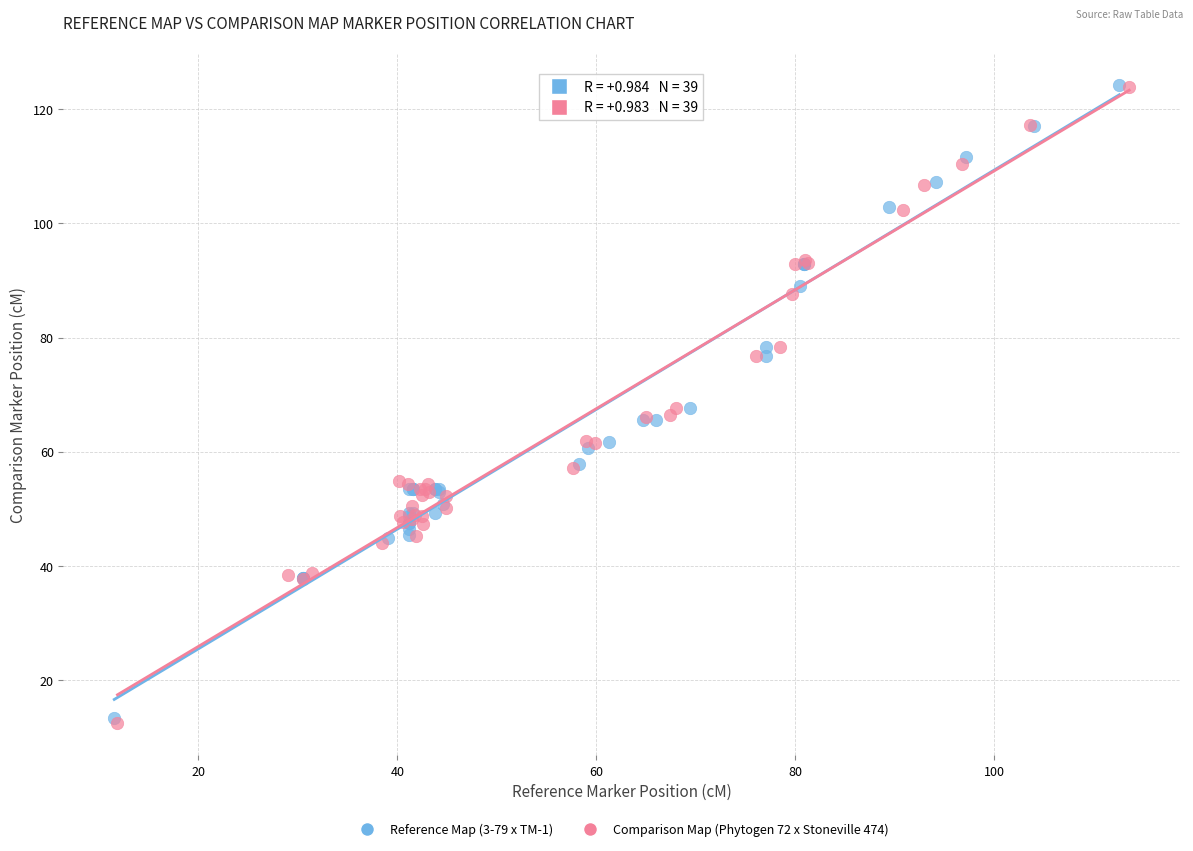

Which series has the largest Y range (max minus min)?

Comparison Map (Phytogen 72 x Stoneville 474)